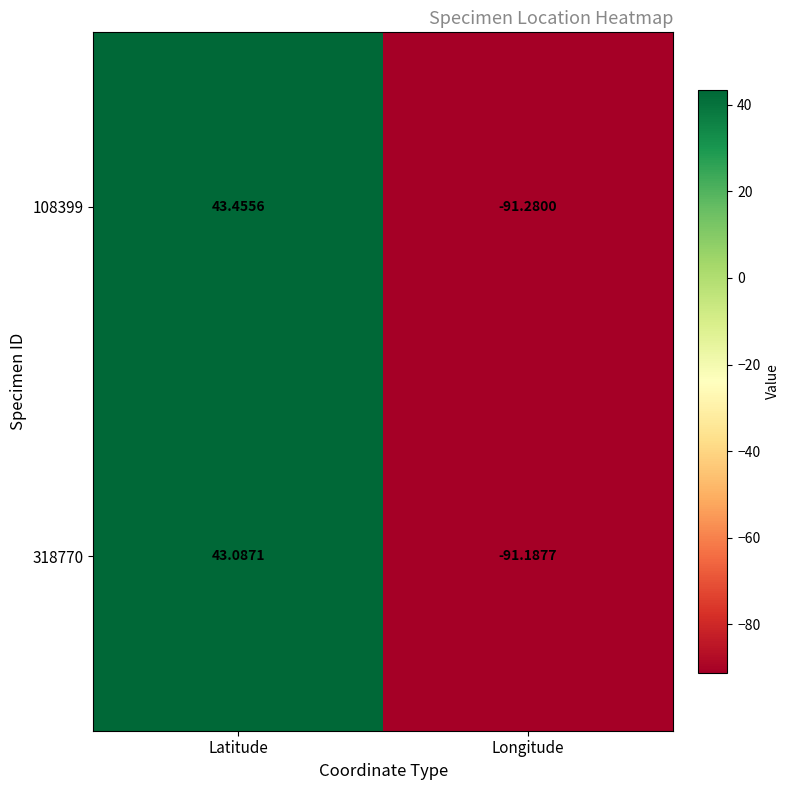

At which category is the sum across all series the highest?

Latitude